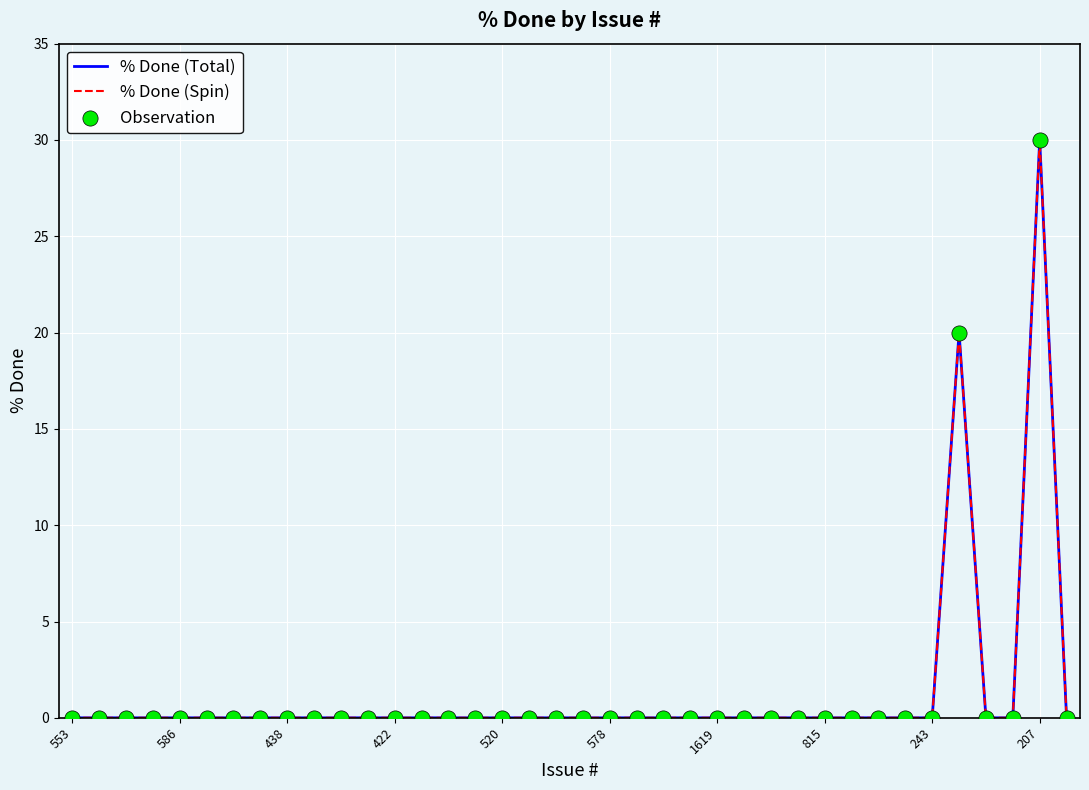

Does the chart have visible grid lines?

Yes